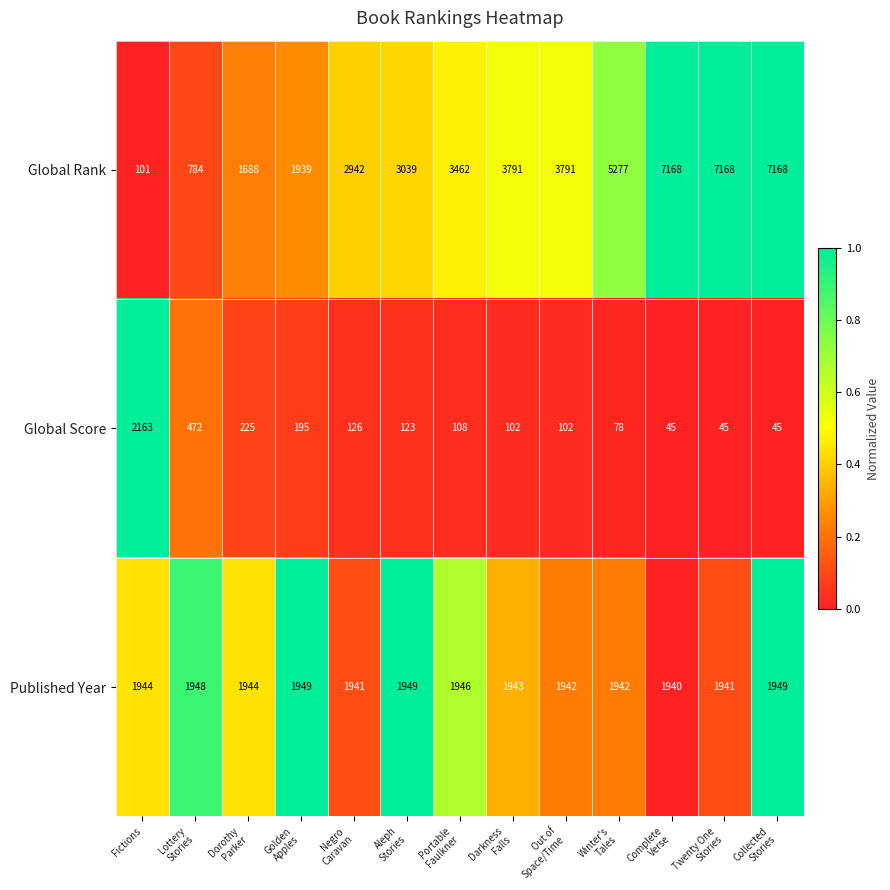

What is the difference between the maximum and minimum values in the Published Year series?

9